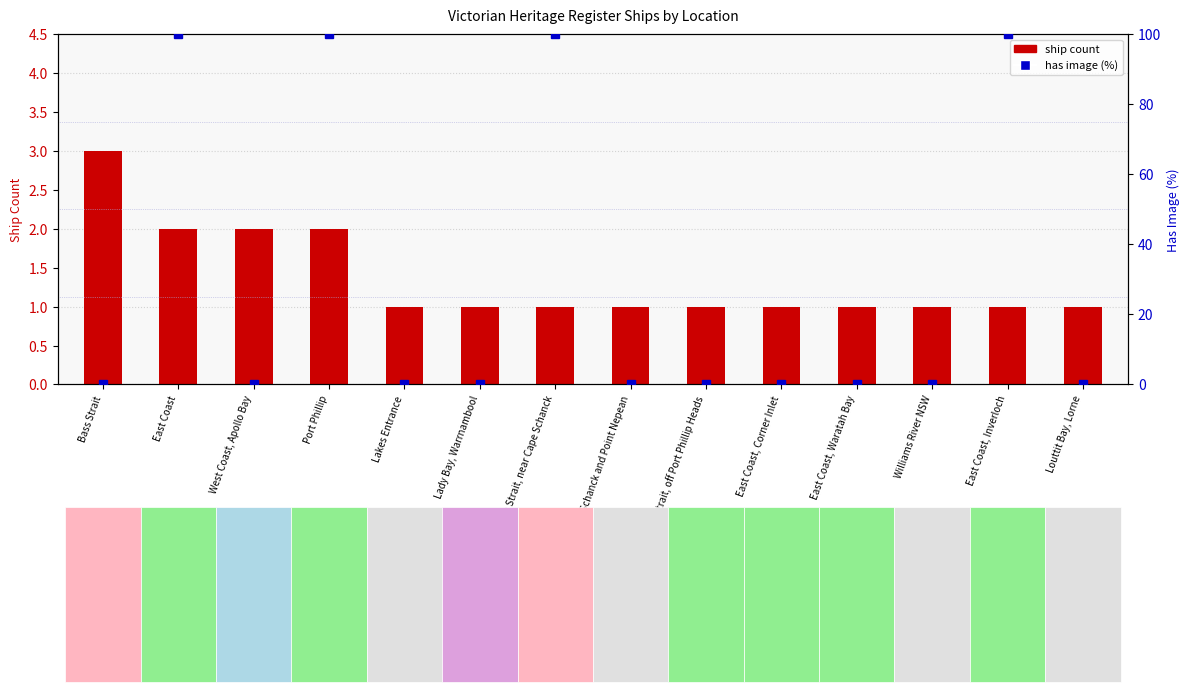

Which series has the widest spread of values?

has image (%)